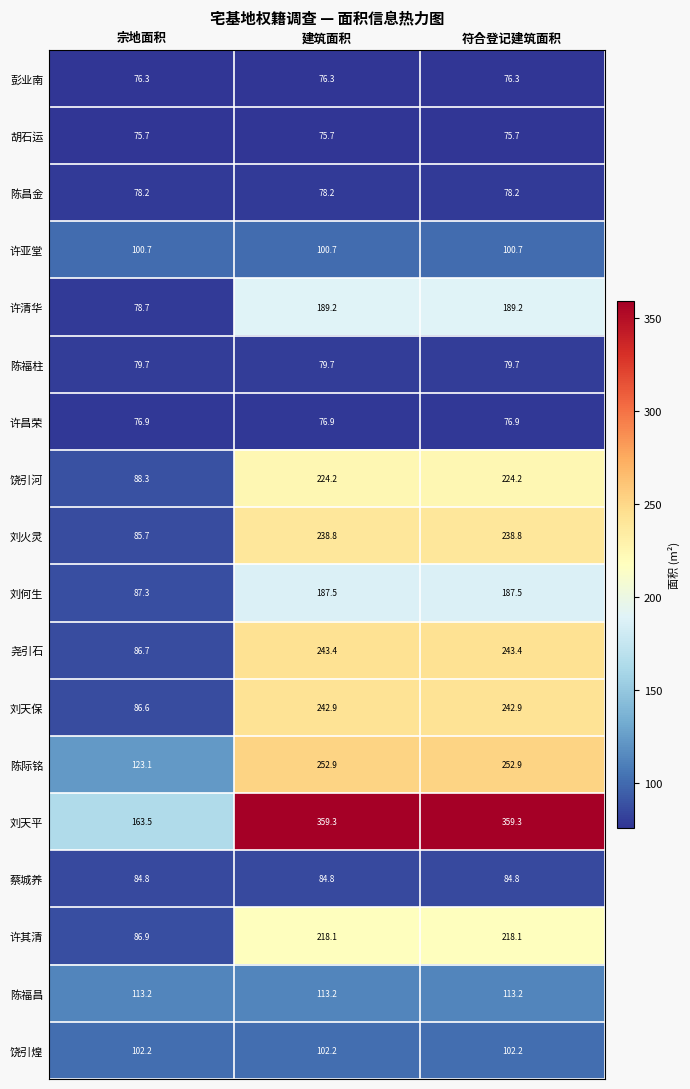

List the series in order of their peak value, highest first.

刘天平, 陈际铭, 尧引石, 刘天保, 刘火灵, 饶引河, 许其清, 许清华, 刘何生, 陈福昌, 饶引煌, 许亚堂, 蔡城养, 陈福柱, 陈昌金, 许昌荣, 彭业南, 胡石运